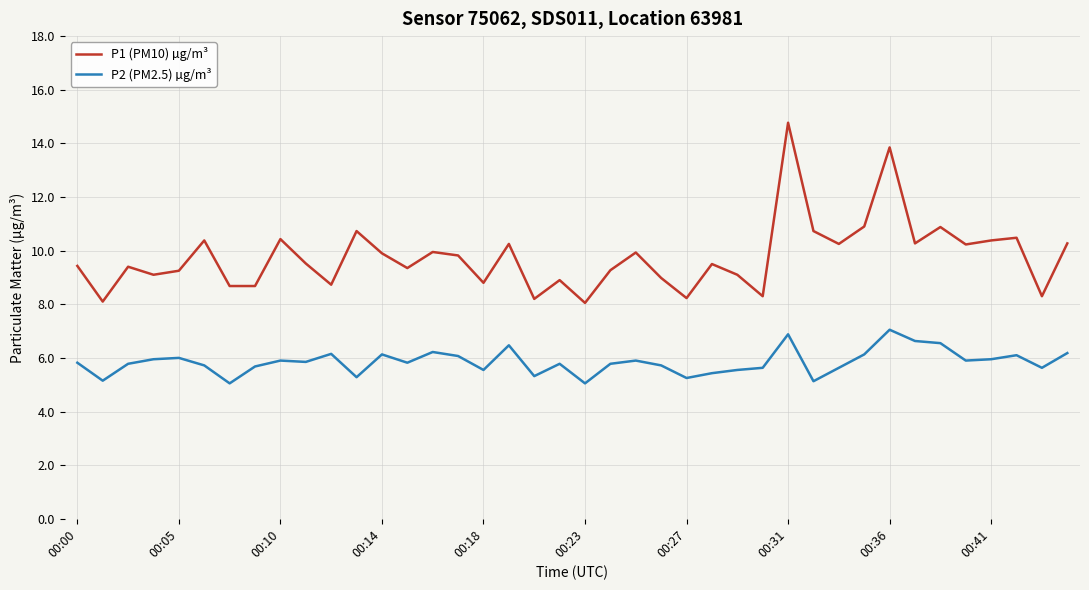

True or false: P2 (PM2.5) µg/m³ and P1 (PM10) µg/m³ cross at least once.

False